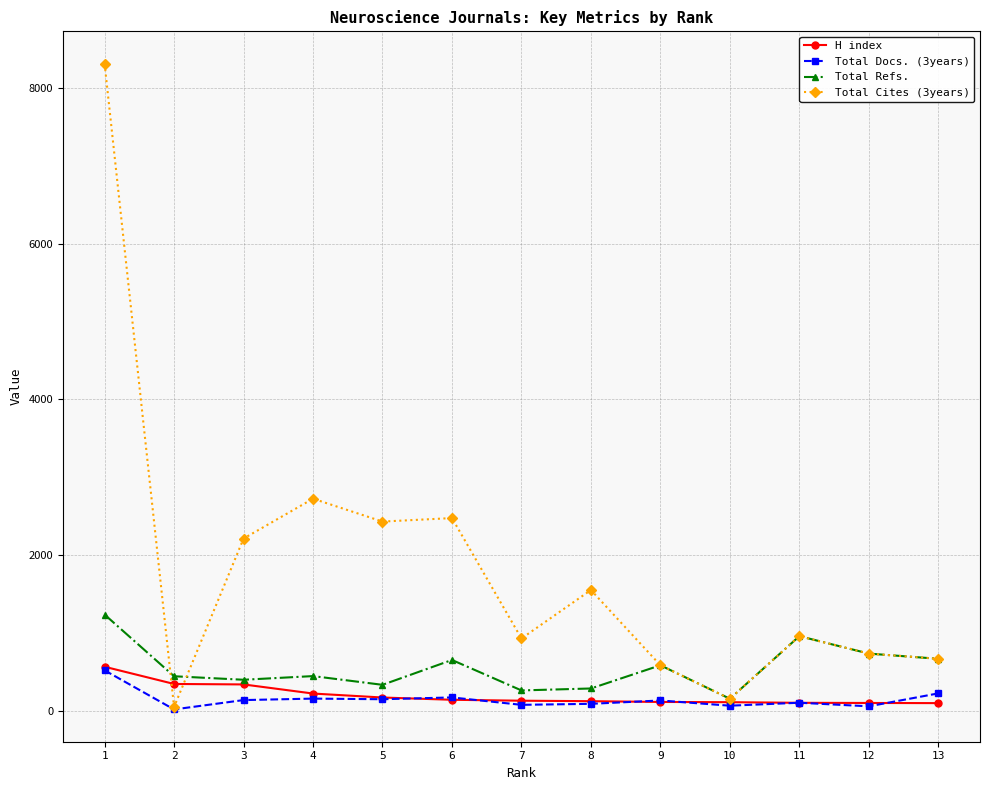

Count the number of categories in the chart.

13